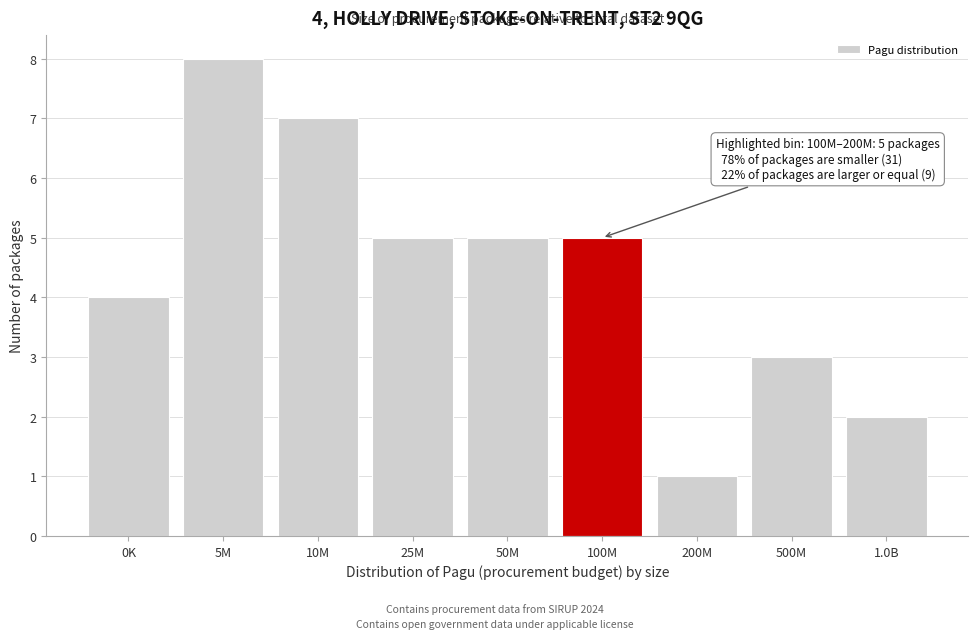

Reading left to right, transcribe all the data shown in this chart.

4	8	7	5	5	5	1	3	2